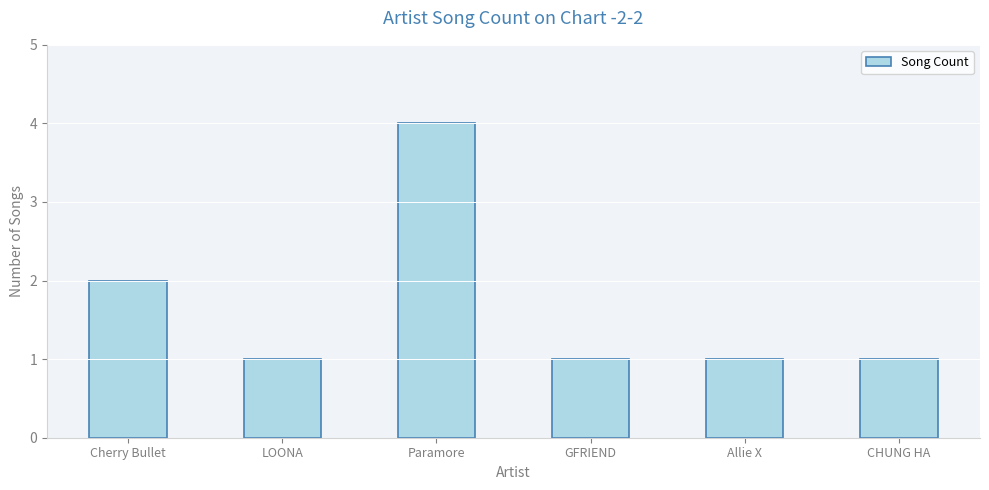

Read the value at Cherry Bullet.

2